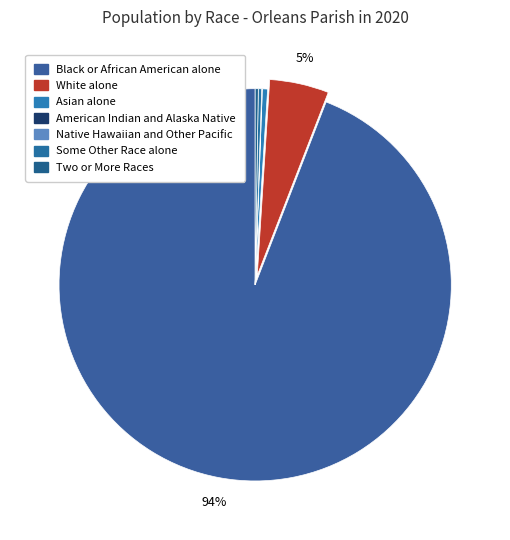

What is the change in value from Asian alone to Two or More Races?

-4050